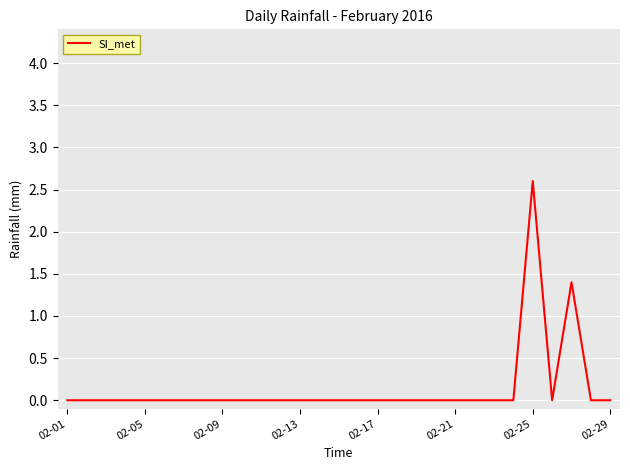

What is the maximum value shown in the chart?

2.6